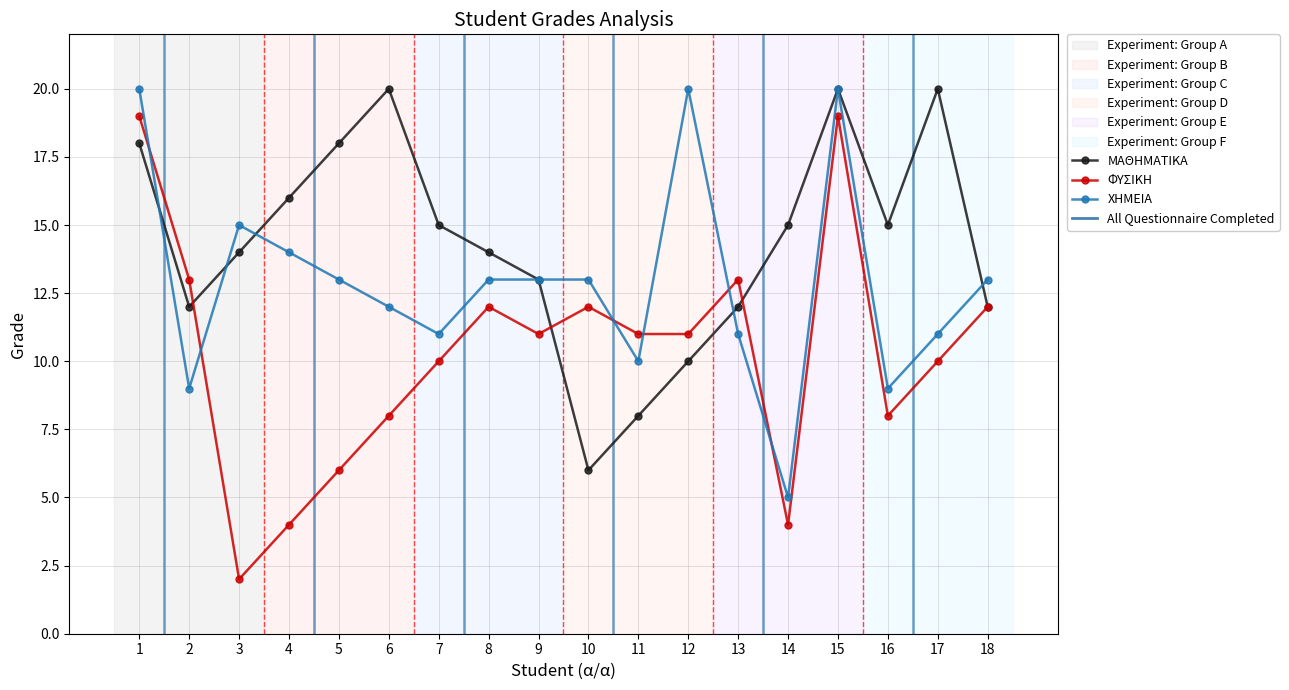

Between 3 and 15, which series saw the biggest shift?

ΦΥΣΙΚΗ